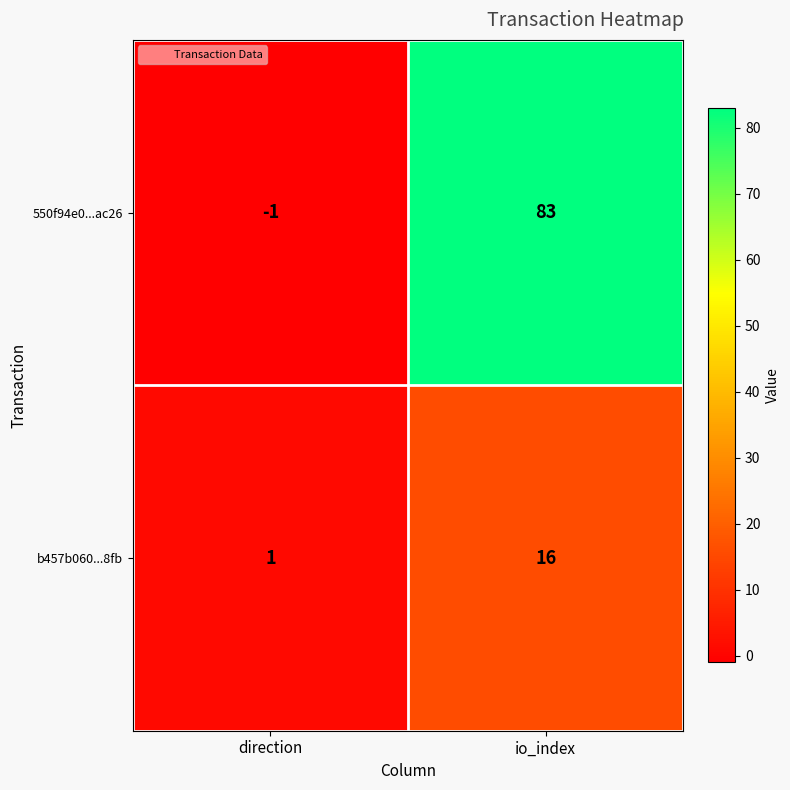

Reading left to right, extract all data points from this chart.

550f94e0...ac26: -1	83
b457b060...8fb: 1	16